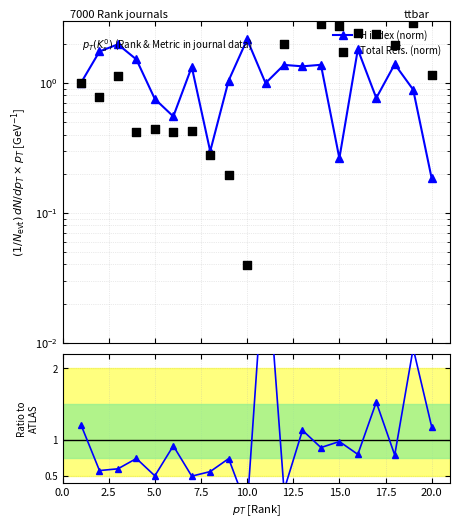

Which series has the largest total across all categories?

Total Refs. (norm)